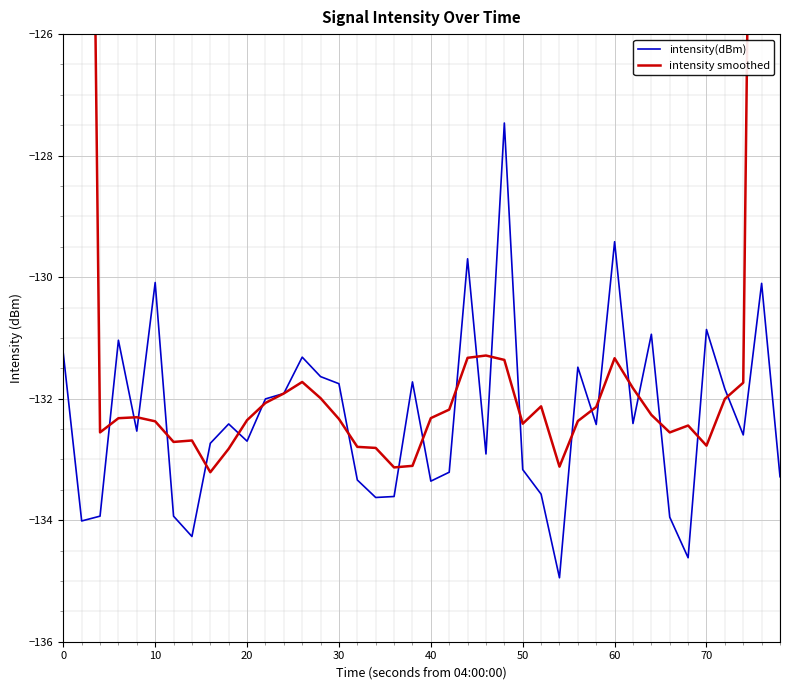

What is the average value of the intensity smoothed series?

-128.3